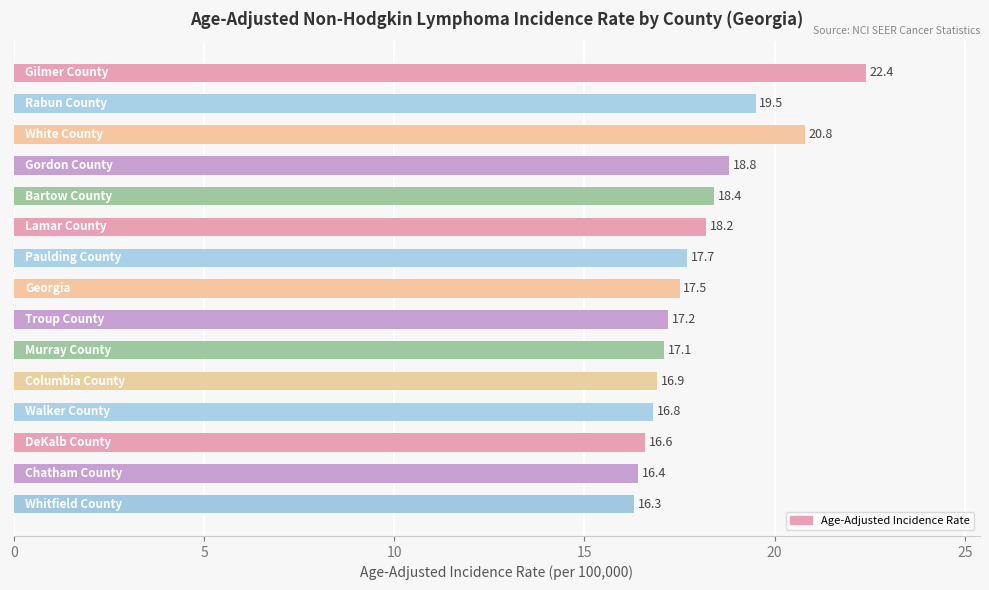

What is the smallest value displayed?

16.3